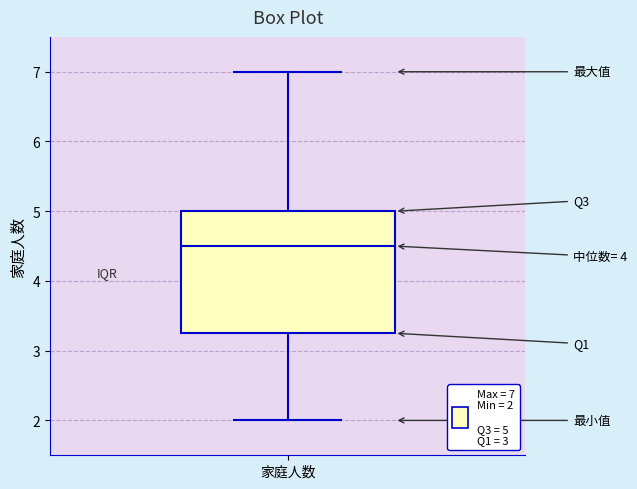

Transcribe this box plot: give where the median line is, the range the box spans, and where the two whiskers end, as read against the y-axis. The values are not printed on the chart, so give them approximately, as read against the axis.

median 4.5, box 3.3 to 5.0, whiskers 2.0 to 7.0